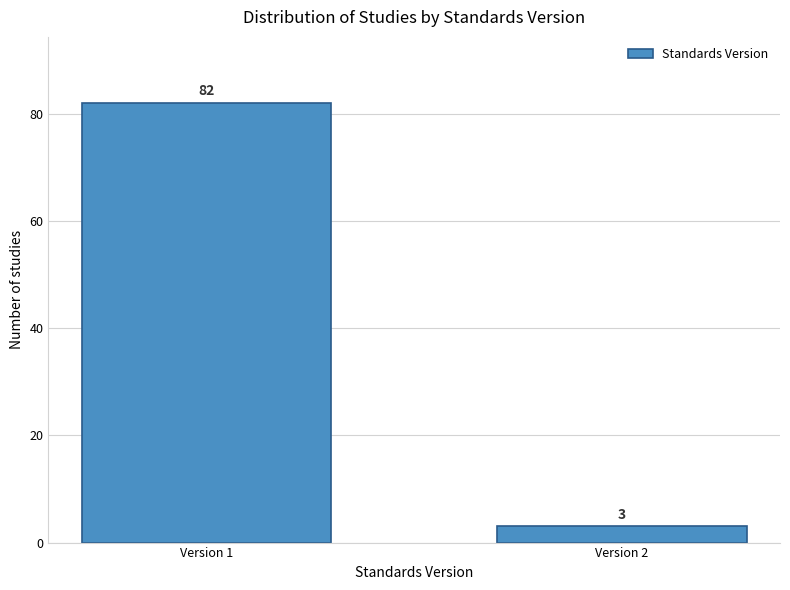

Reading left to right, transcribe all the data shown in this chart.

82	3